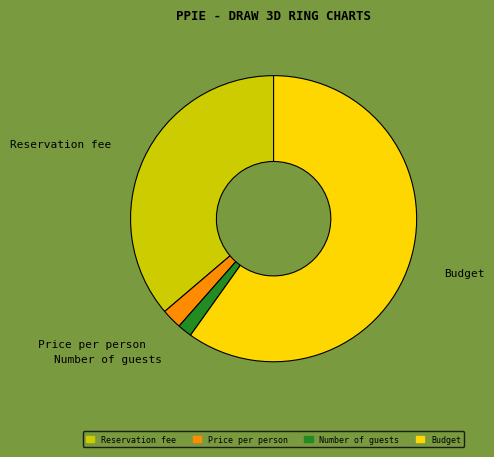

Combined, do Reservation fee and Number of guests account for over 50%?

No